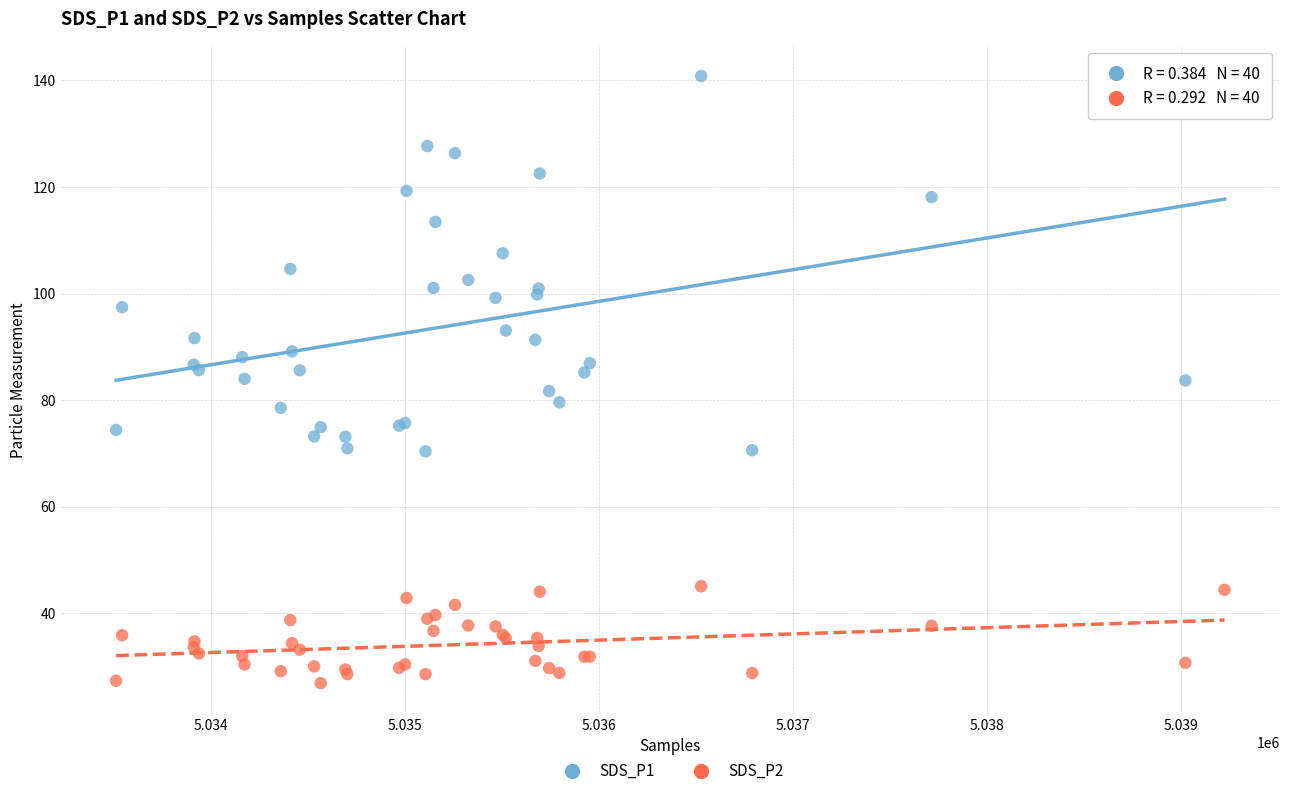

Which series contains the highest Y value?

SDS_P1